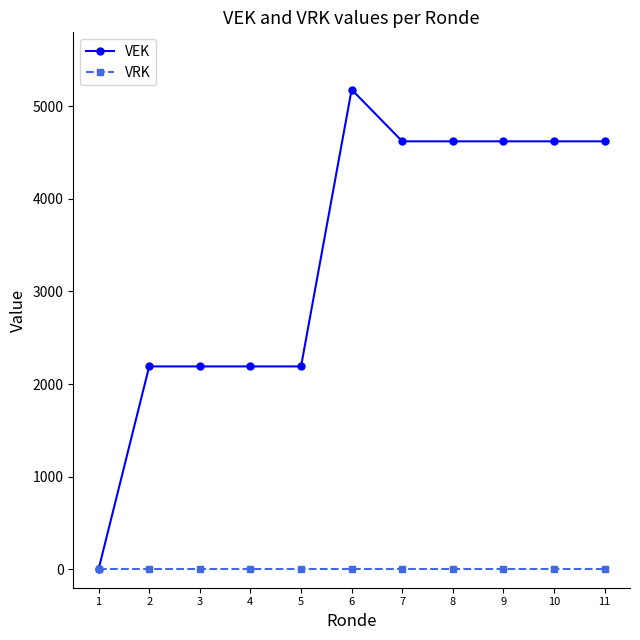

At how many categories does at least one series exceed 1983?

10